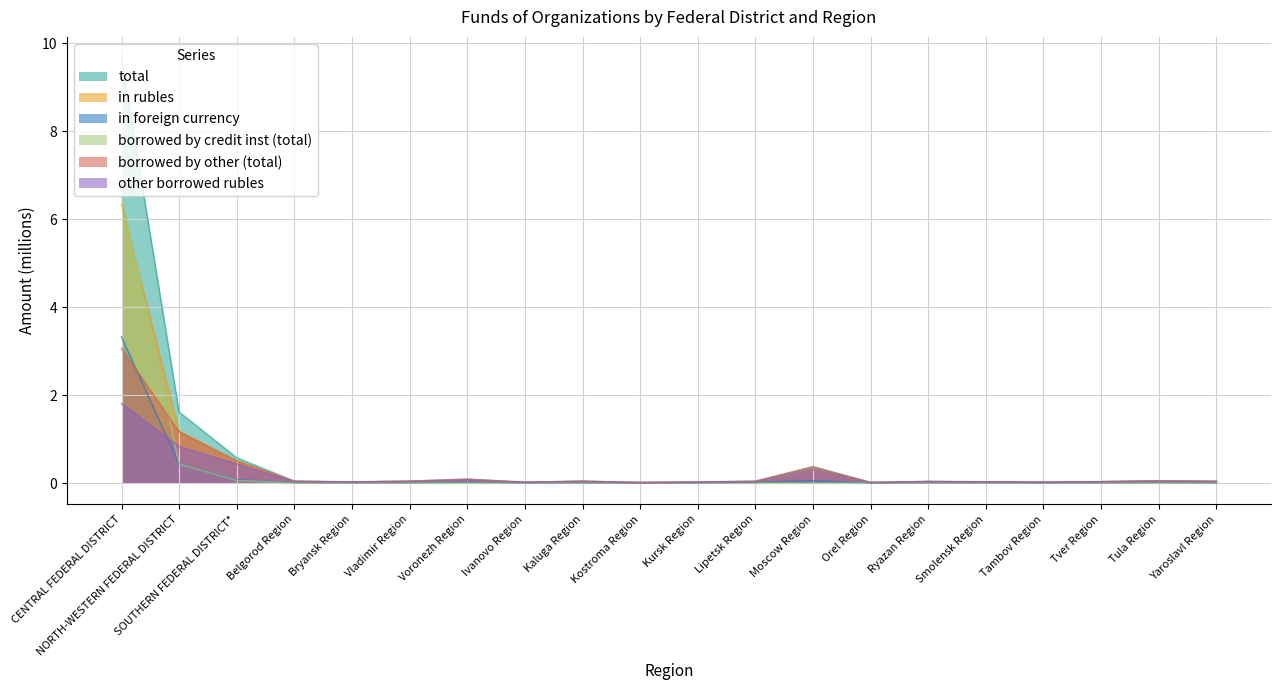

At which category does borrowed by credit inst (total) reach its first local valley?

Bryansk Region